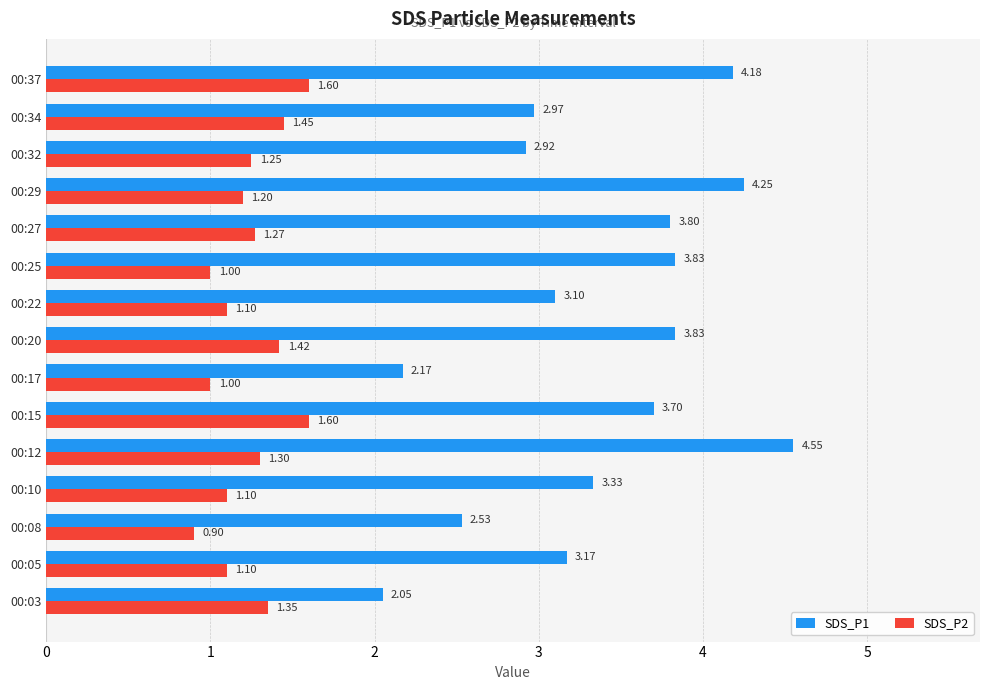

What are all the series names shown in the legend?

SDS_P1, SDS_P2